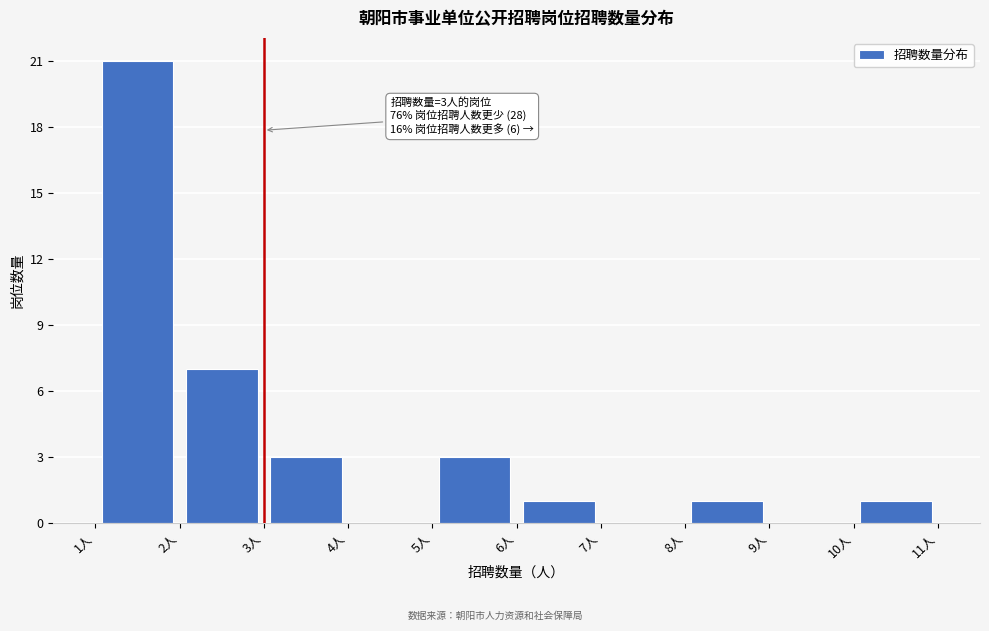

Over which range of the x-axis is the bar tallest?

1 to 2